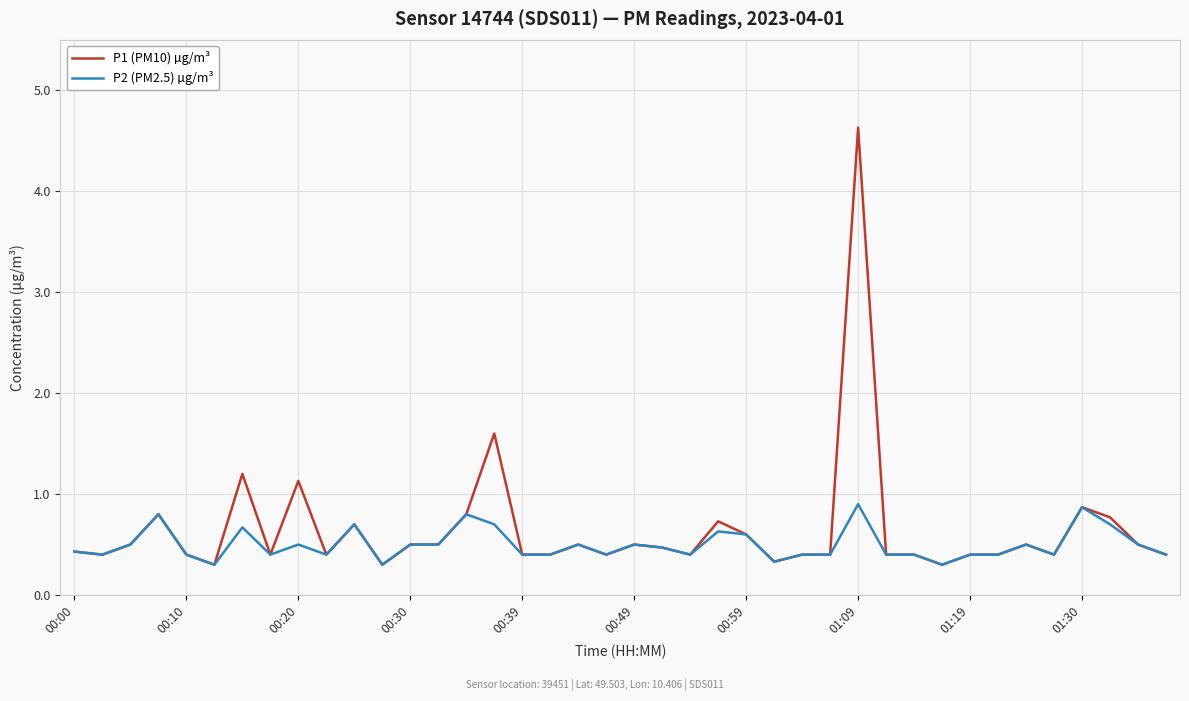

Which series has the largest range (max minus min)?

P1 (PM10) µg/m³